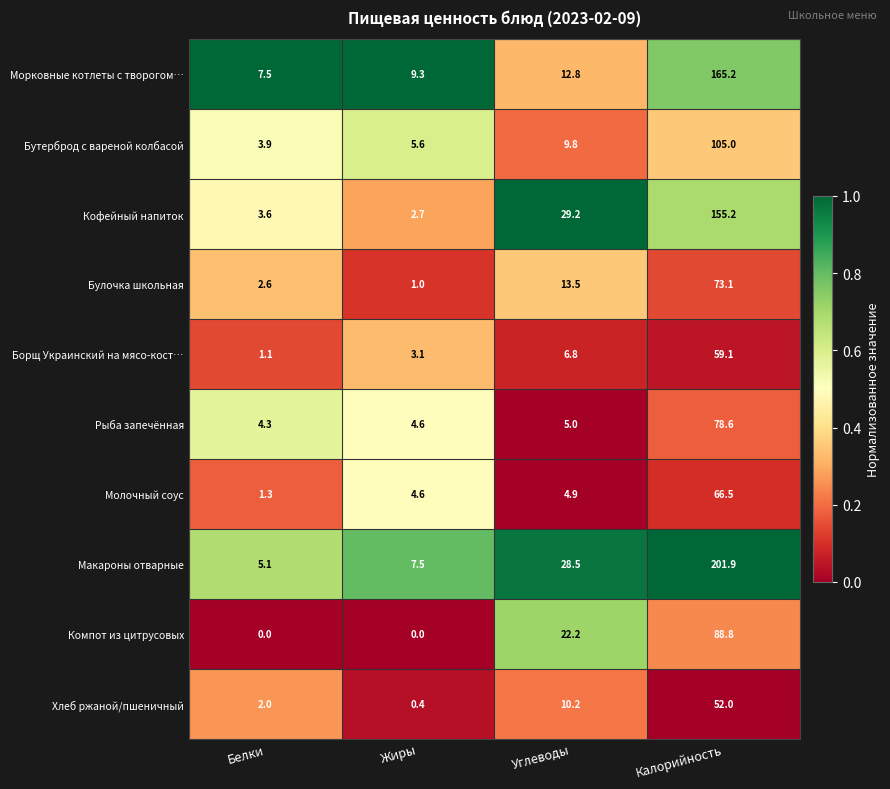

Where does the Компот из цитрусовых series first go above 22?

Углеводы